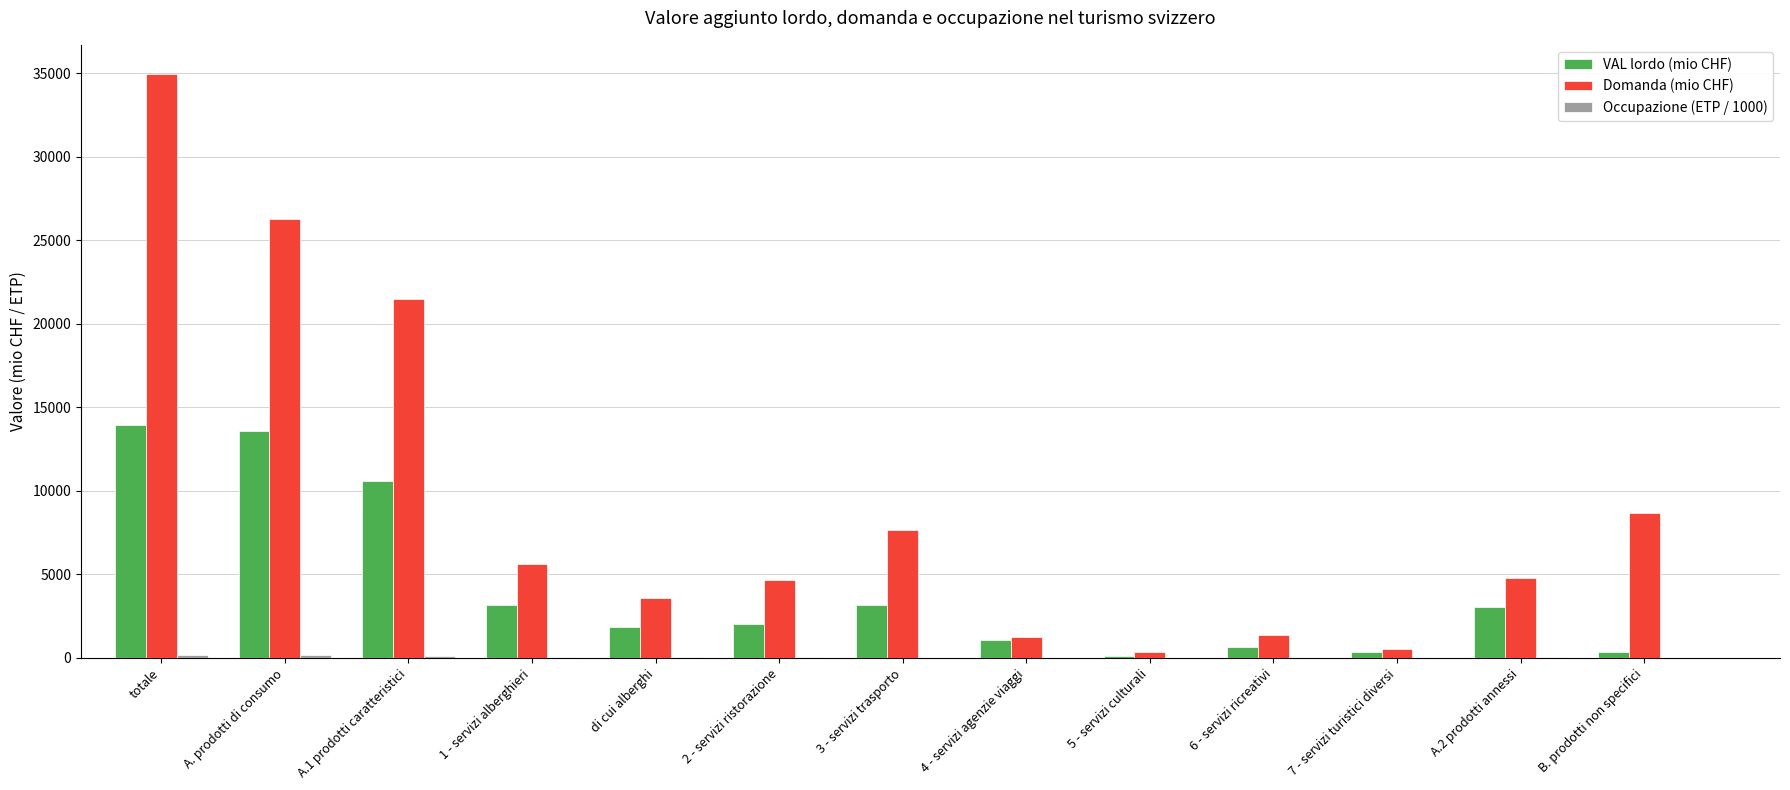

The value of VAL lordo (mio CHF) at B. prodotti non specifici is 326.5. True or false?

True